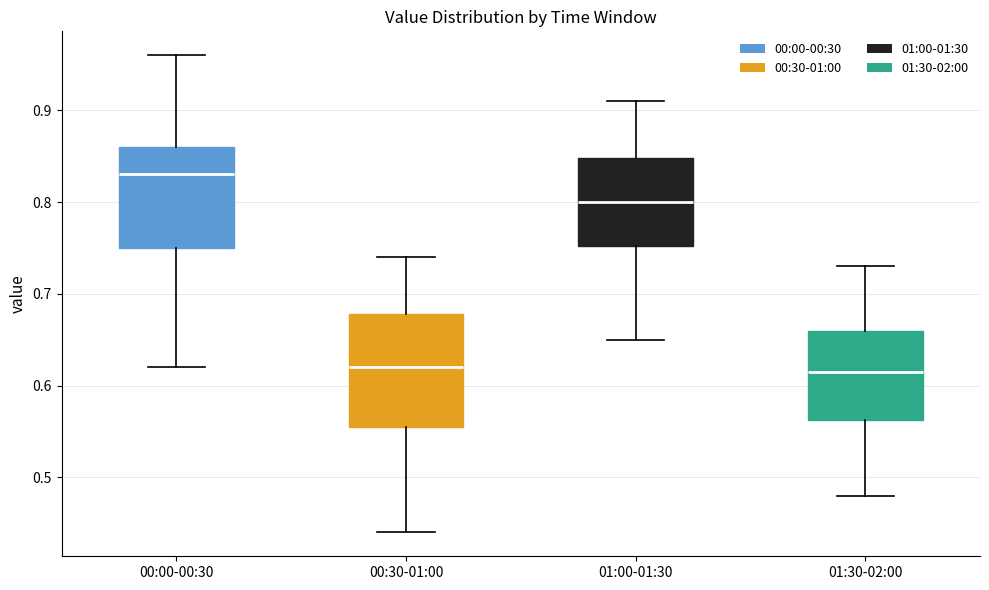

Which box has the highest median line?

00:00-00:30